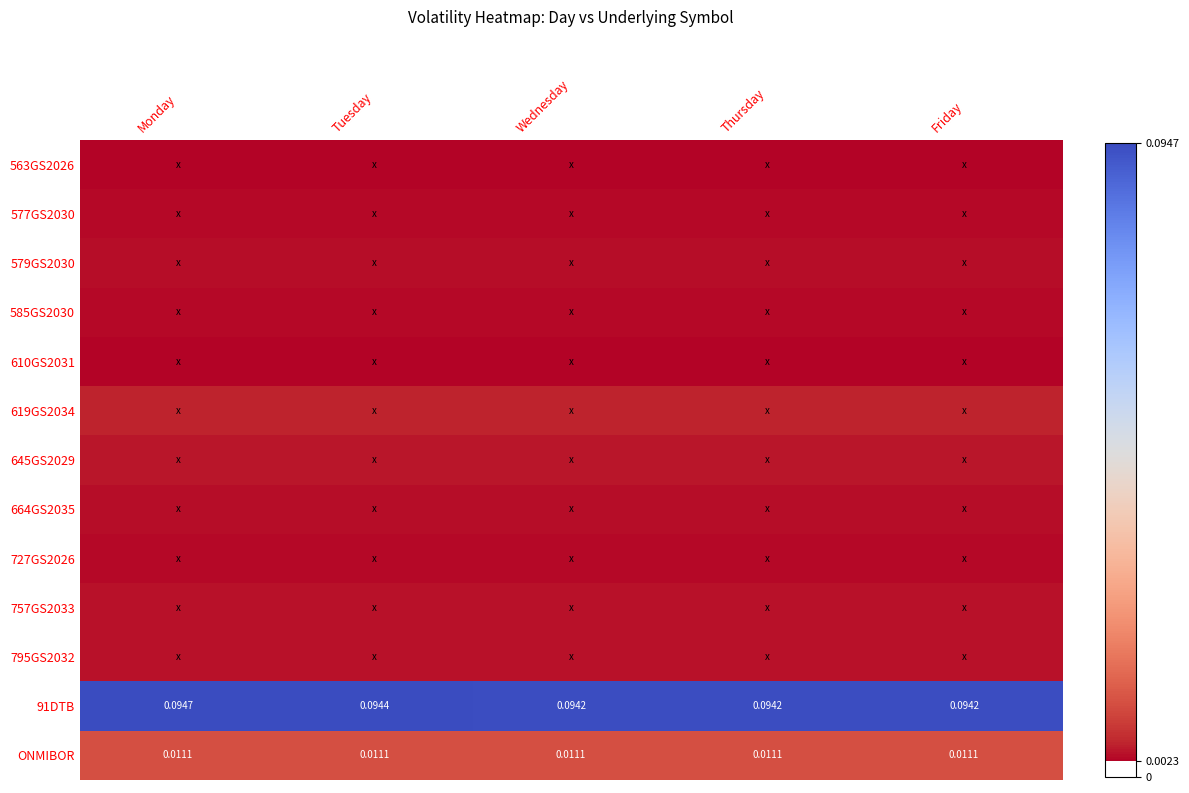

At which label is 757GS2033 closest to 0?

Monday